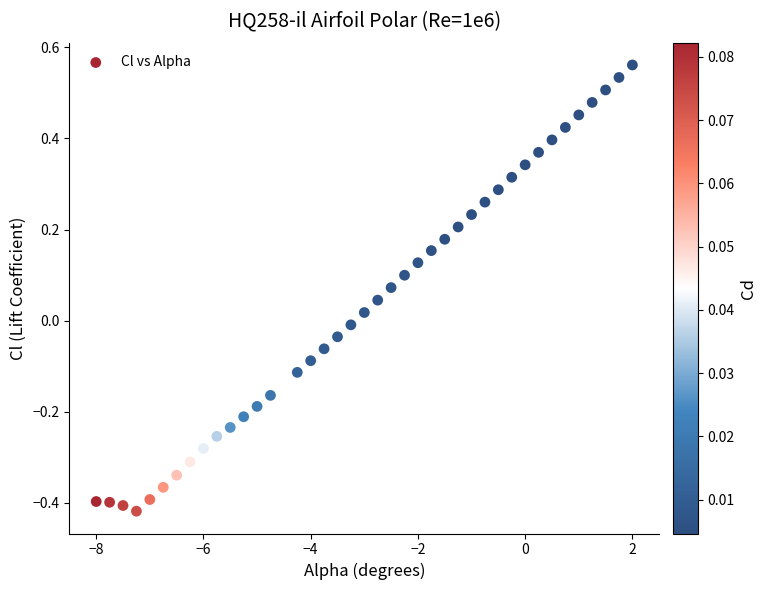

What is the range of X values (max minus min)?

10.0